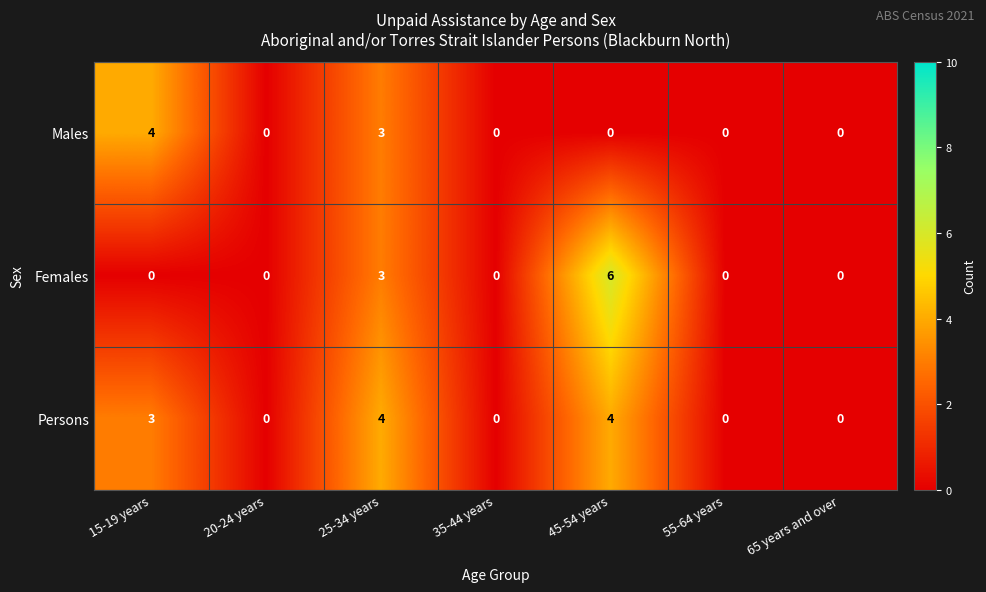

Count the number of categories in the chart.

7